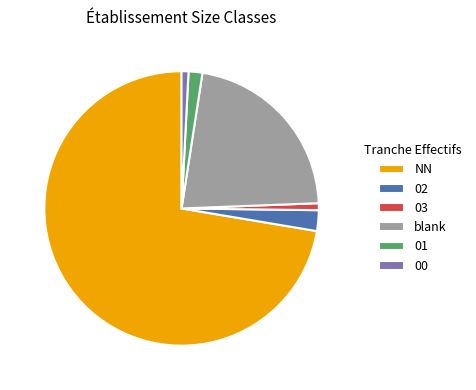

True or false: NN accounts for 72% of the total.

True